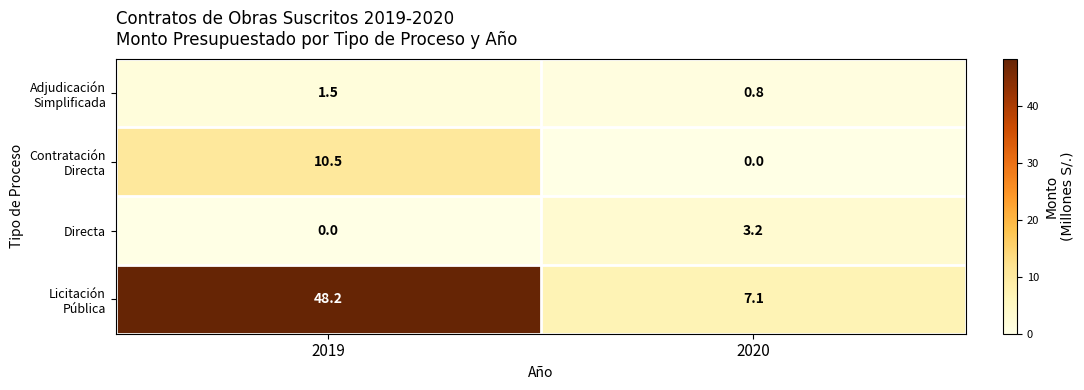

Where is Directa nearest to the value 1?

2019